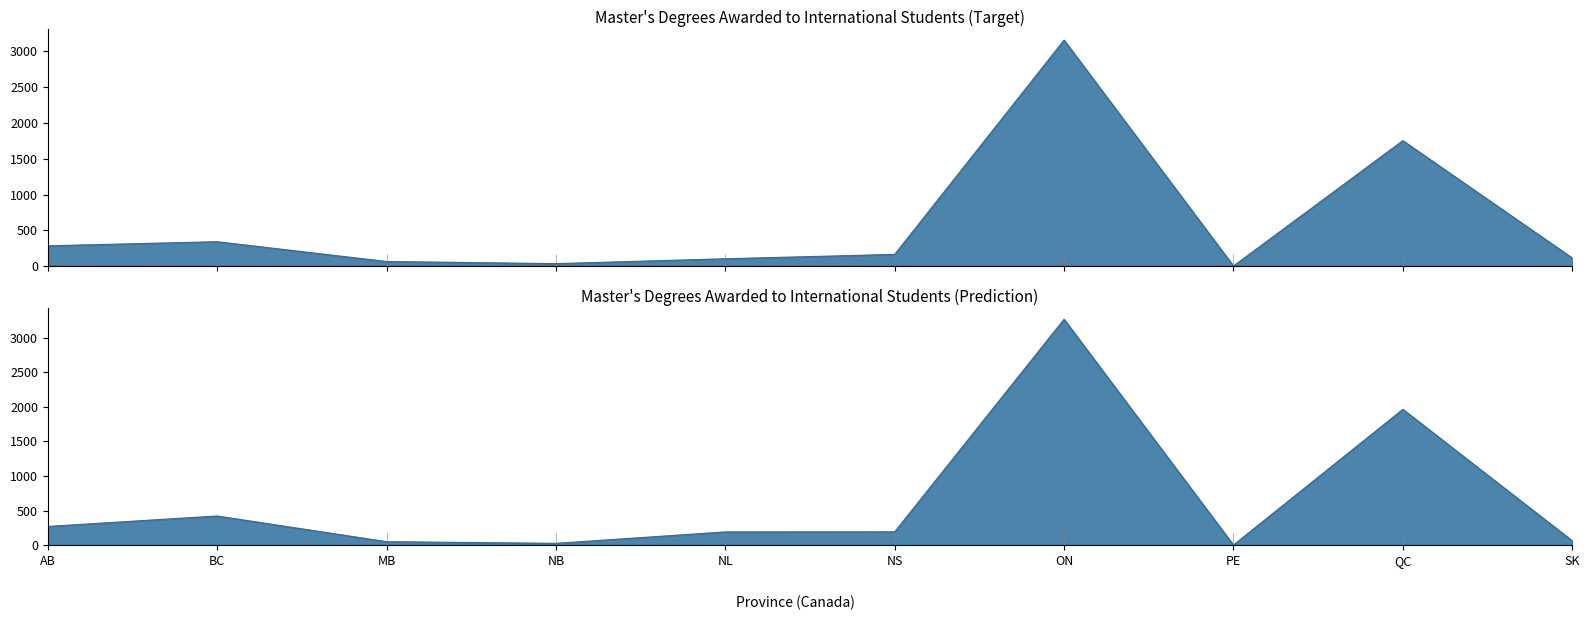

What is the label of the 6th point from the right?

NL